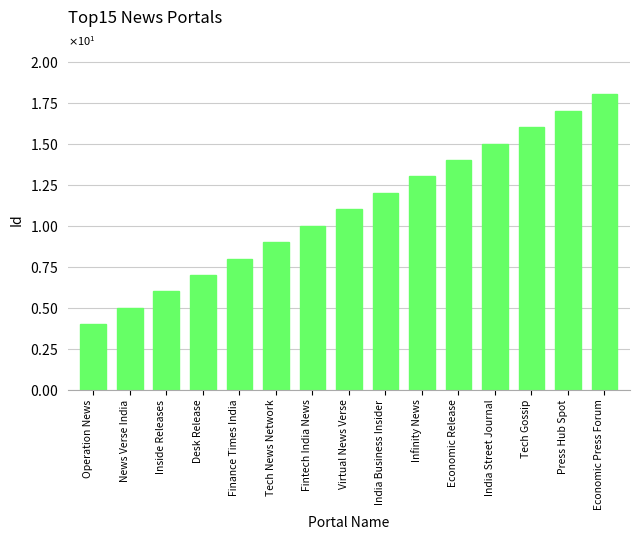

Reading left to right, transcribe all the data shown in this chart.

Operation News=4	News Verse India=5	Inside Releases=6	Desk Release=7	Finance Times India=8	Tech News Network=9	Fintech India News=10	Virtual News Verse=11	India Business Insider=12	Infinity News=13	Economic Release=14	India Street Journal=15	Tech Gossip=16	Press Hub Spot=17	Economic Press Forum=18